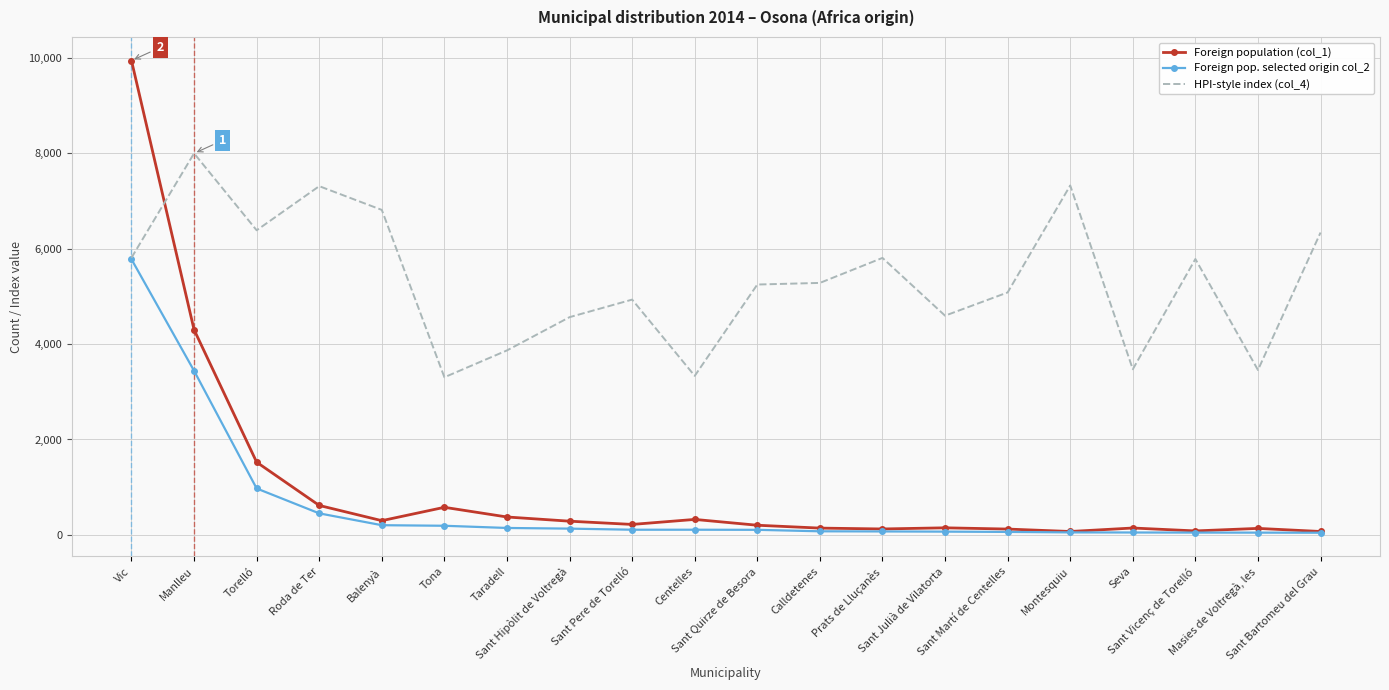

What is the sum of the HPI-style index (col_4) values at Sant Hipòlit de Voltregà and Taradell?

8431